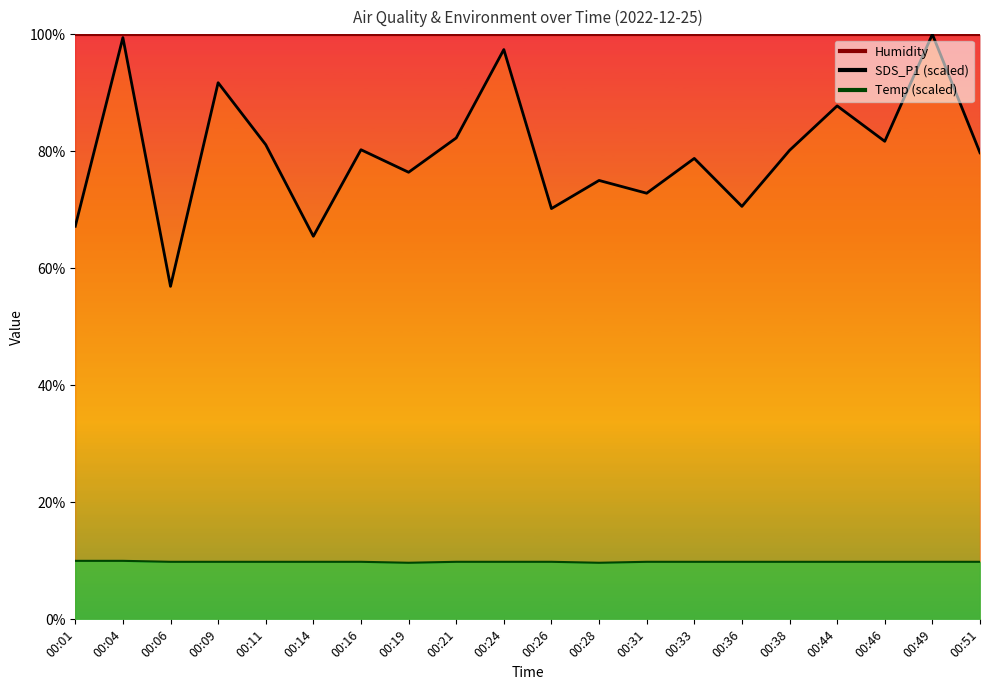

Which label corresponds to the largest value in the chart?

00:49